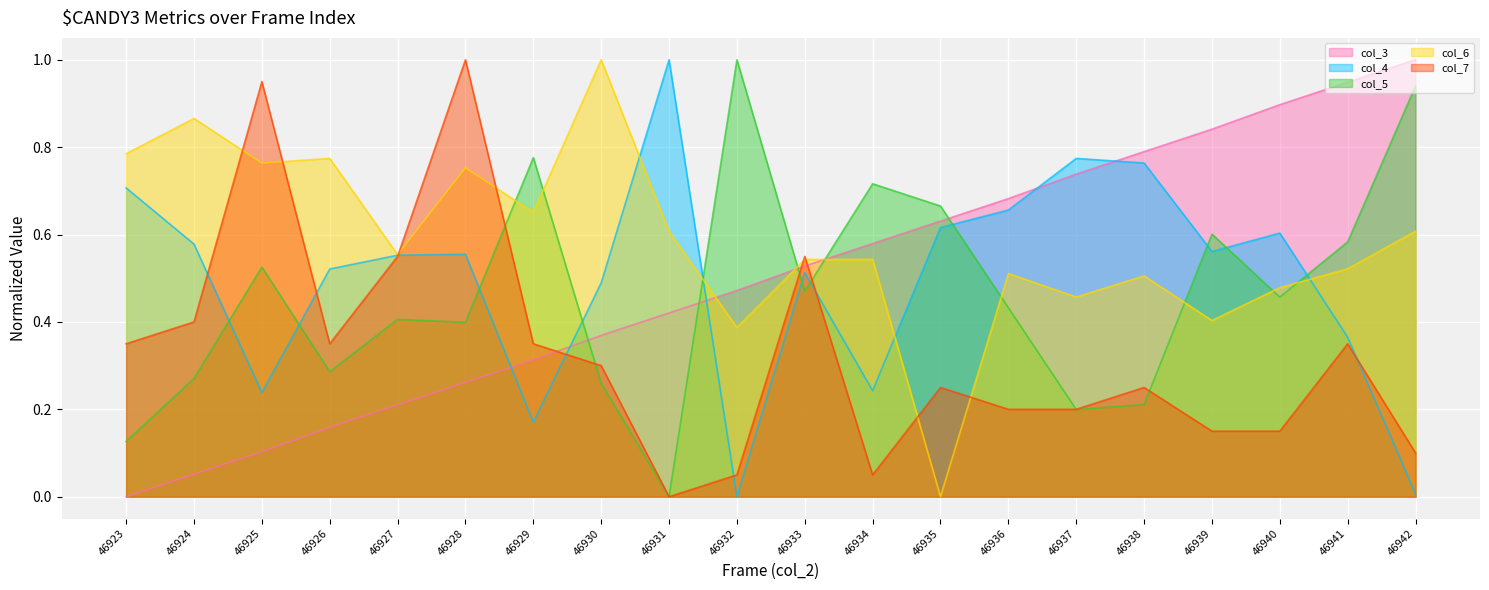

What are all the series names shown in the legend?

col_3, col_4, col_5, col_6, col_7